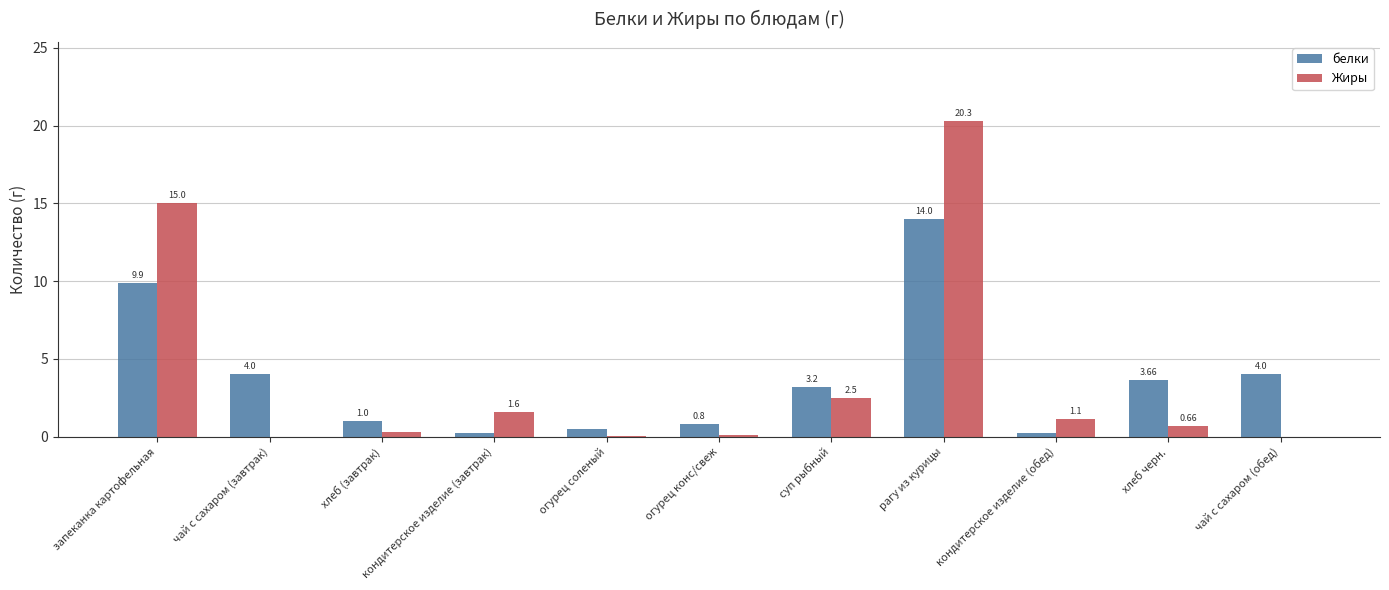

Which series has the widest spread of values?

Жиры